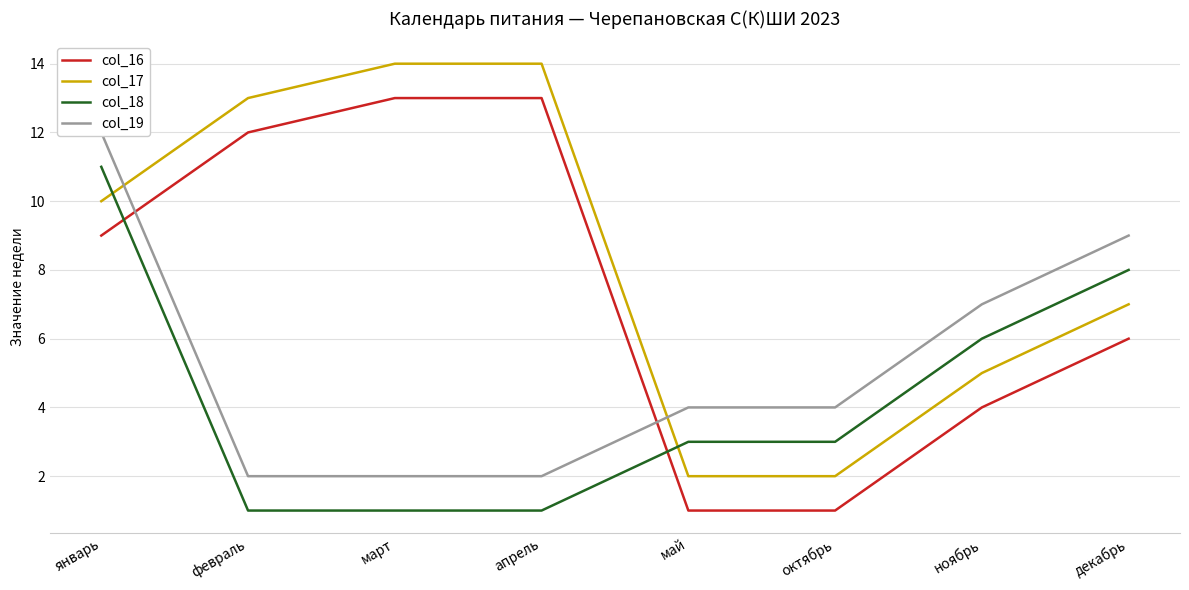

List the series in order of their peak value, lowest first.

col_18, col_19, col_16, col_17